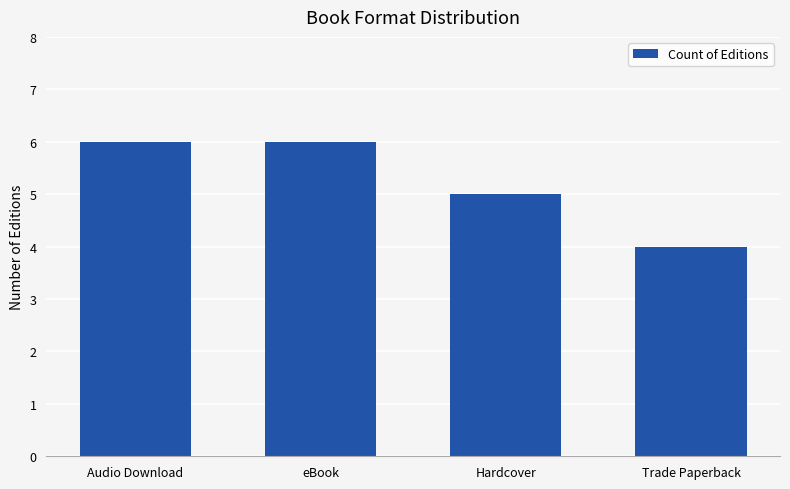

At which category does the chart reach its minimum across all series?

Trade Paperback